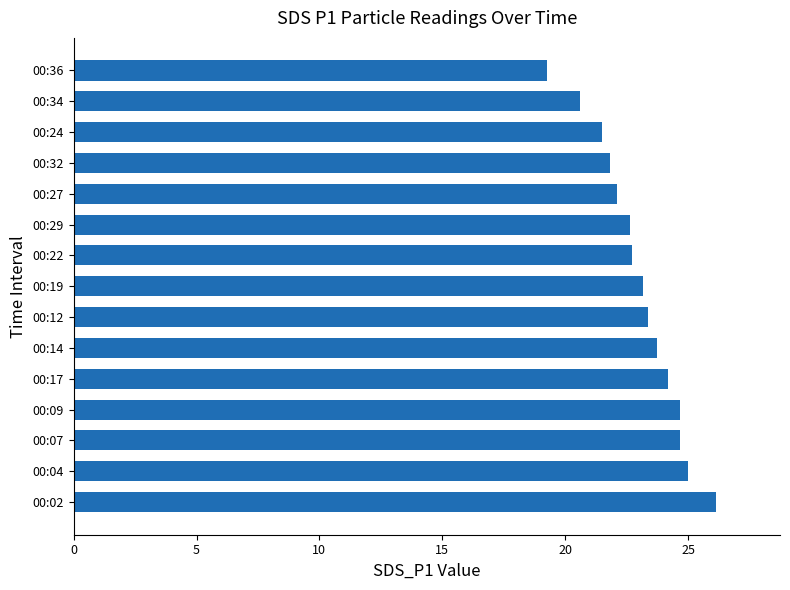

What is the maximum value shown in the chart?

26.1